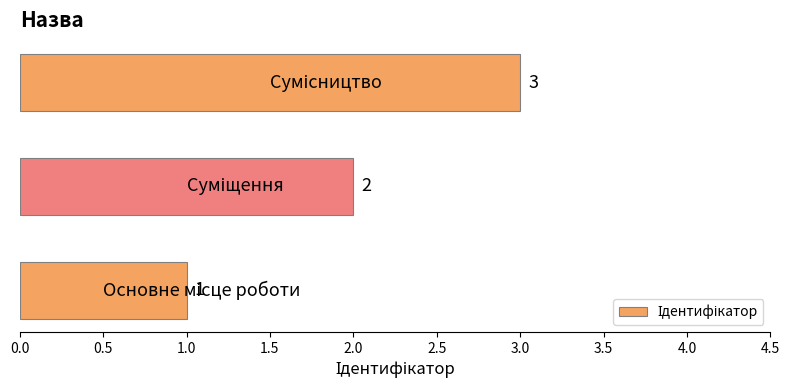

What is the sum of all values?

6